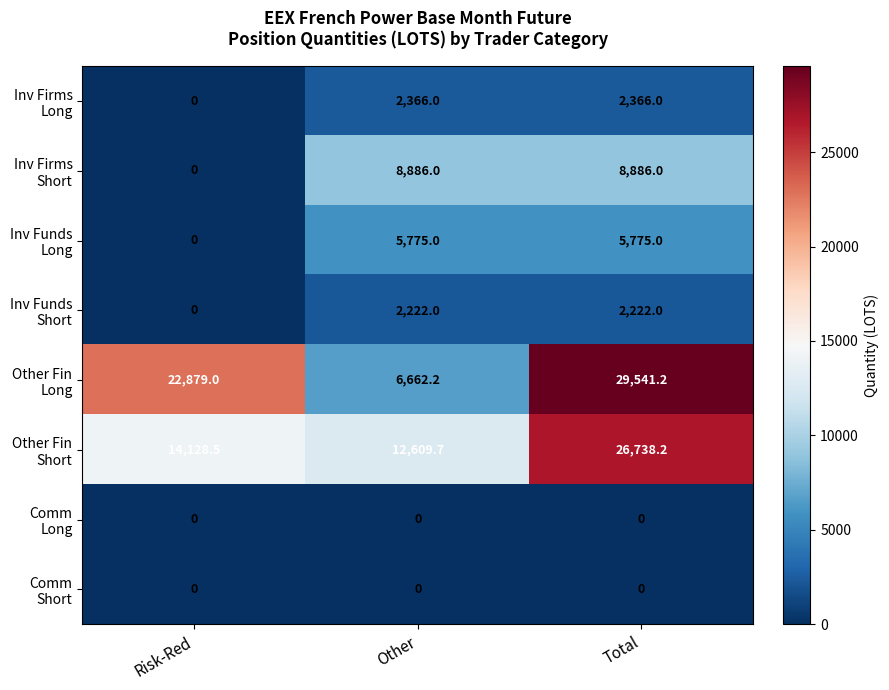

What is the spread (max minus min) of values at Risk-Red?

22879.0